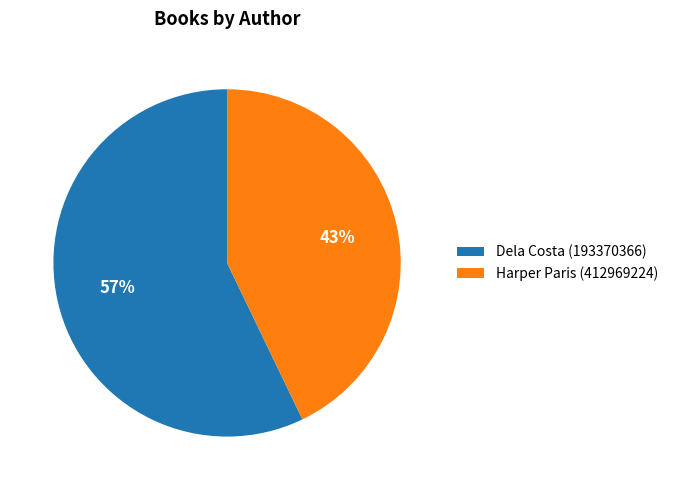

What percentage is the Harper Paris (412969224) slice, to the nearest percent?

43%